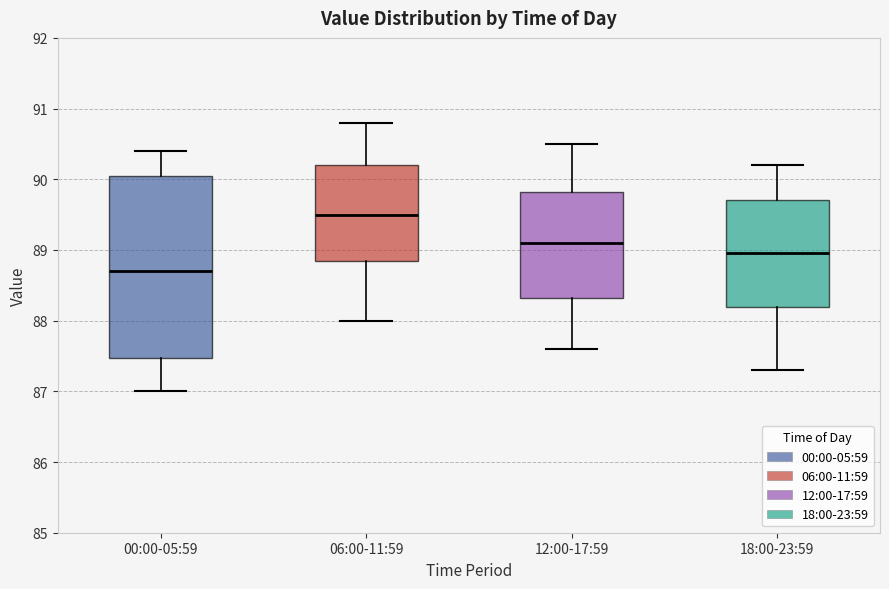

Reading left to right, read every box against the y-axis: the position of its median line, the range the box covers, and the ends of its whiskers. The values are not printed on the chart, so give them approximately, as read against the axis.

00:00-05:59: median 88.7, box 87.5 to 90.1, whiskers 87.0 to 90.4
06:00-11:59: median 89.5, box 88.9 to 90.2, whiskers 88.0 to 90.8
12:00-17:59: median 89.1, box 88.3 to 89.8, whiskers 87.6 to 90.5
18:00-23:59: median 89.0, box 88.2 to 89.7, whiskers 87.3 to 90.2